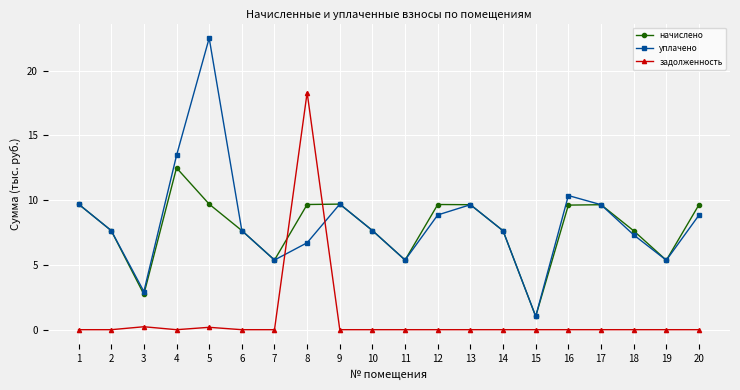

What is the difference between the highest and lowest values at 9?

9.7